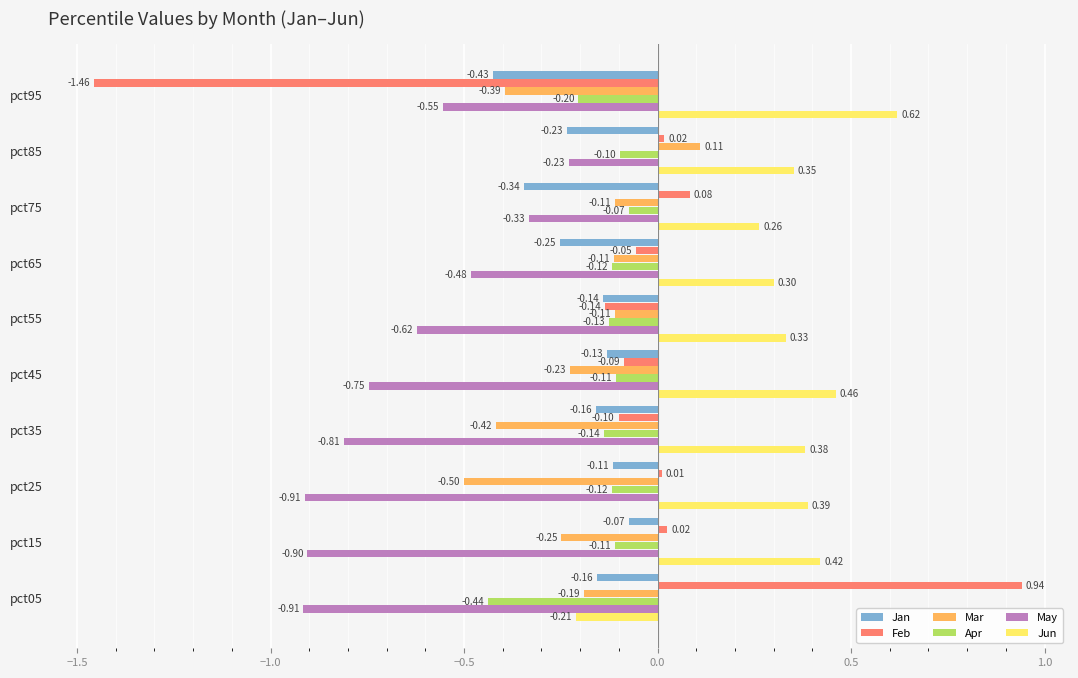

Which category has the highest value across all series?

pct05